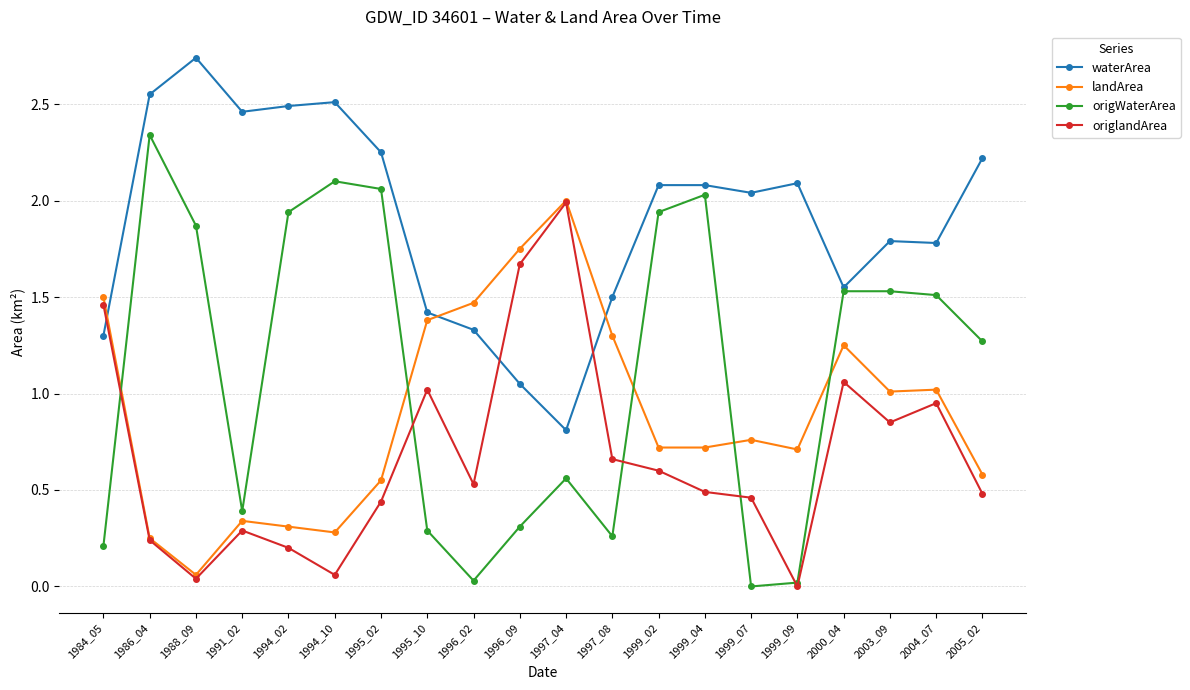

Which series has the largest total across all categories?

waterArea